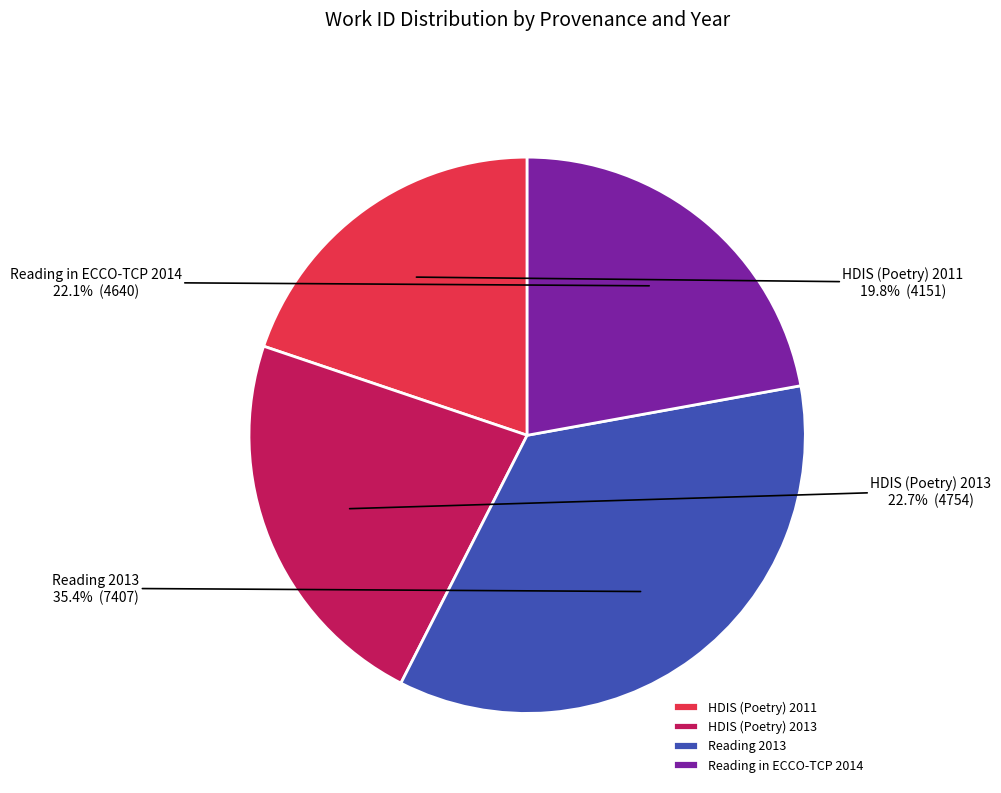

What percentage is the HDIS (Poetry) 2013 slice, to the nearest percent?

23%